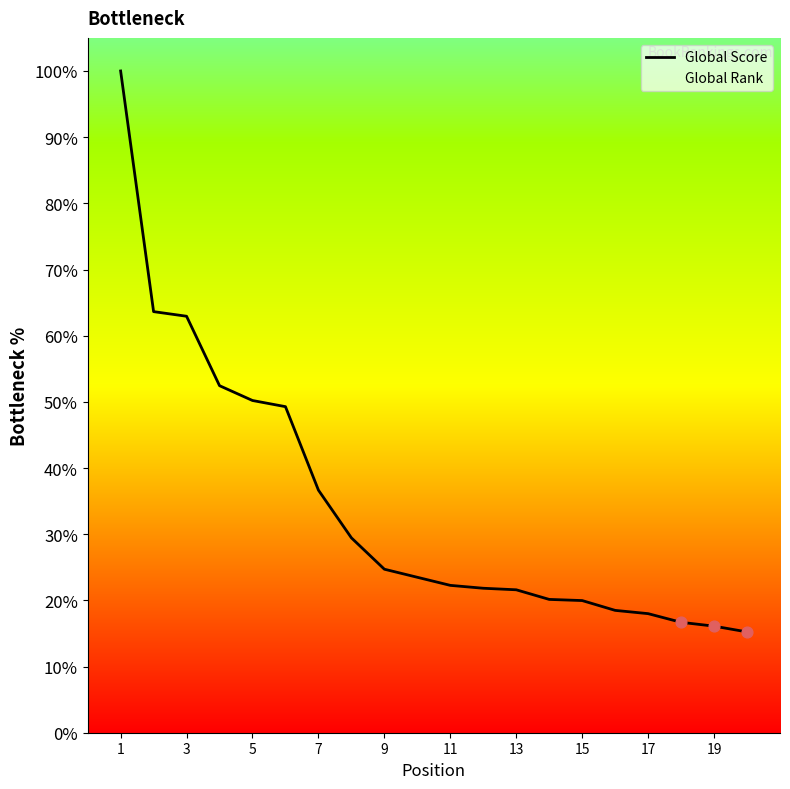

What is the highest value of the Global Score series?

100.0